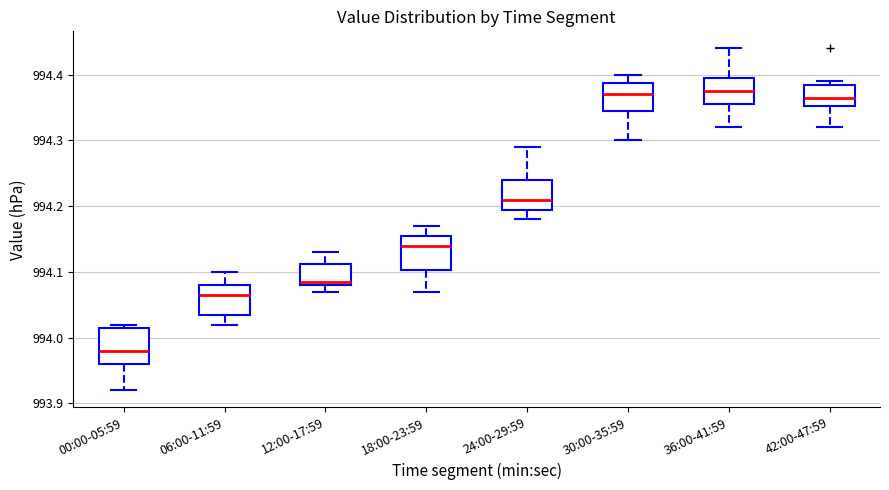

Reading left to right, read every box against the y-axis: the position of its median line, the range the box covers, and the ends of its whiskers. The values are not printed on the chart, so give them approximately, as read against the axis.

00:00-05:59: median 993.98, box 993.96 to 994.02, whiskers 993.92 to 994.02 (just above the box's upper edge)
06:00-11:59: median 994.07, box 994.04 to 994.08, whiskers 994.02 to 994.10
12:00-17:59: median 994.09, box 994.08 to 994.11, whiskers 994.07 to 994.13
18:00-23:59: median 994.14, box 994.10 to 994.16, whiskers 994.07 to 994.17
24:00-29:59: median 994.21, box 994.20 to 994.24, whiskers 994.18 to 994.29
30:00-35:59: median 994.37, box 994.35 to 994.39, whiskers 994.30 to 994.40
36:00-41:59: median 994.38, box 994.36 to 994.40, whiskers 994.32 to 994.44
42:00-47:59: median 994.37, box 994.35 to 994.39, whiskers 994.32 to 994.39 (just above the box's upper edge)